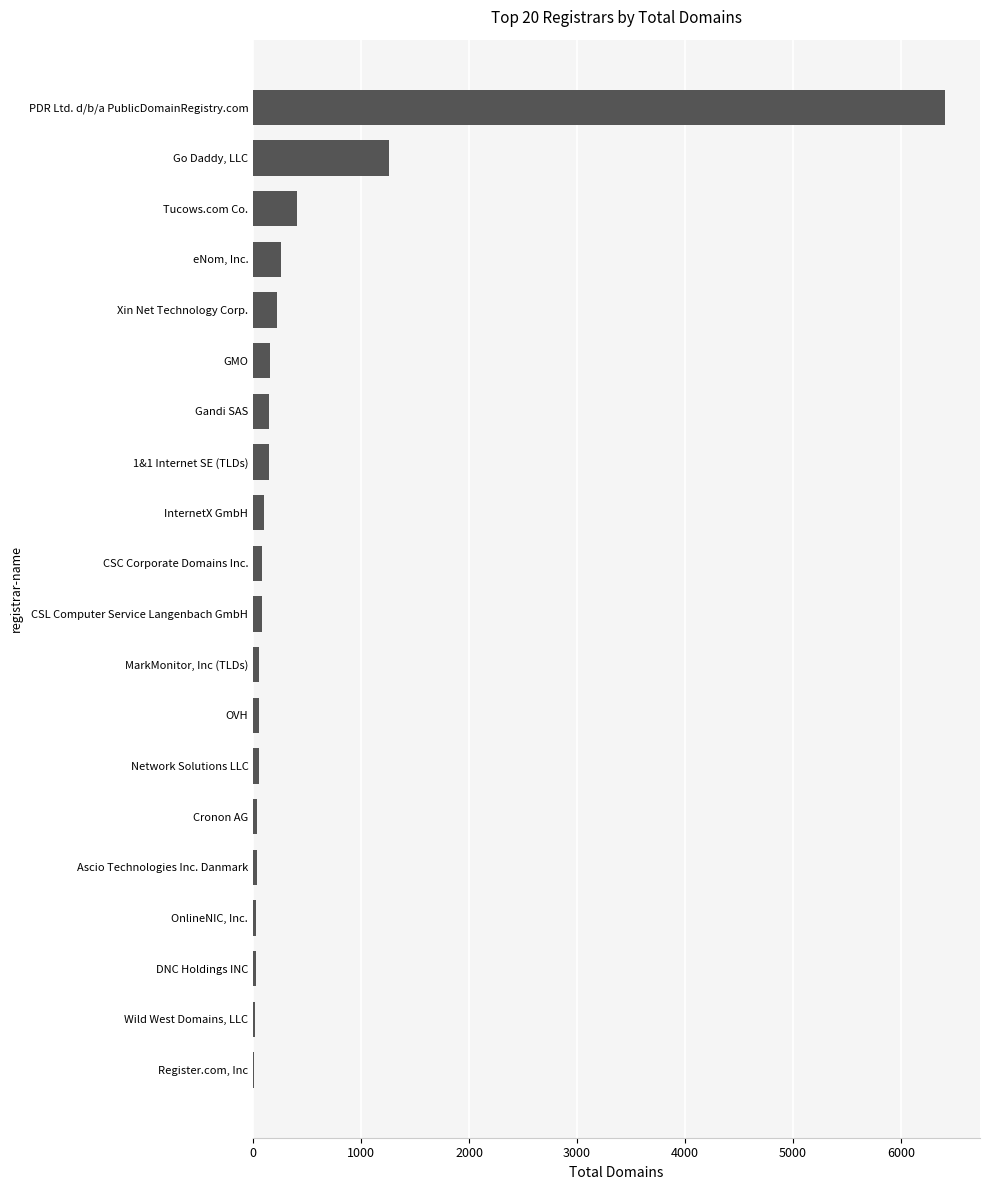

What is the sum of the values at GMO and Gandi SAS?

303